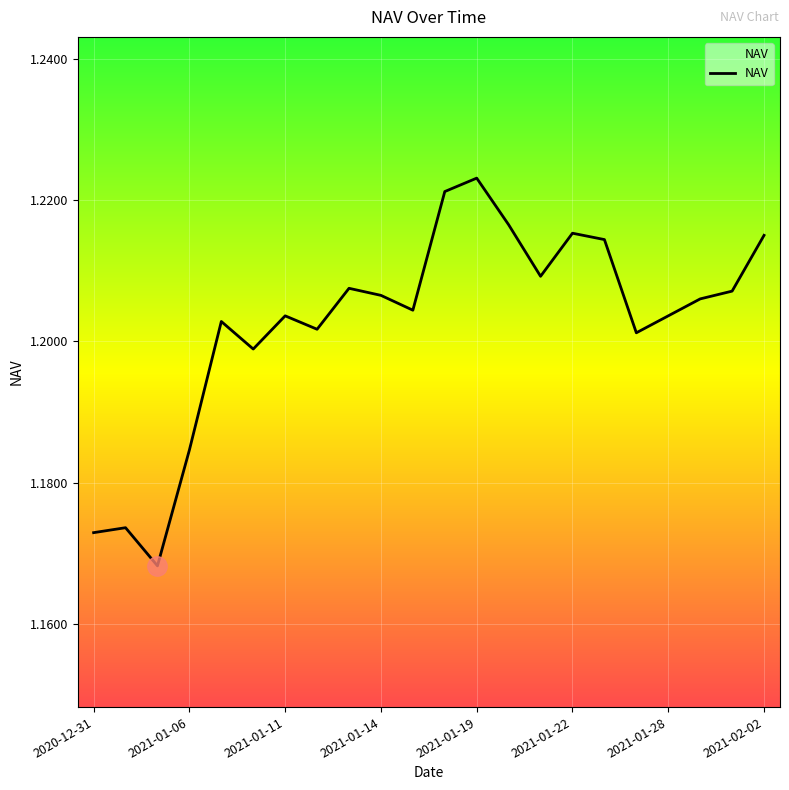

What is the ratio of the value at 2021-02-02 to the value at 2021-01-19?

1.0